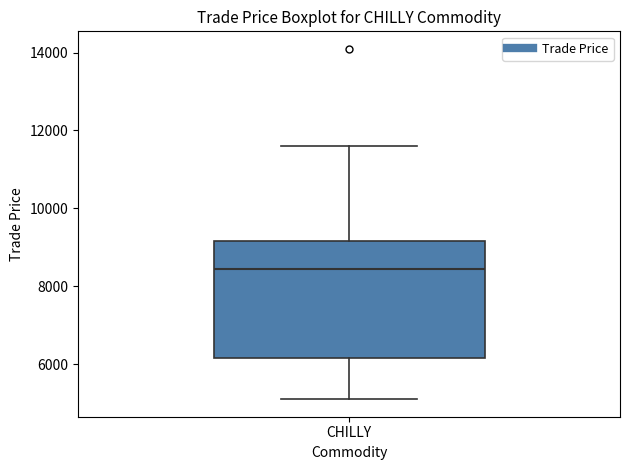

Read this box plot against the y-axis: the position of the median line, the range covered by the box, and the ends of both whiskers. The values are not printed on the chart, so give them approximately, as read against the axis.

median 8400, box 6200 to 9200, whiskers 5000 to 11600